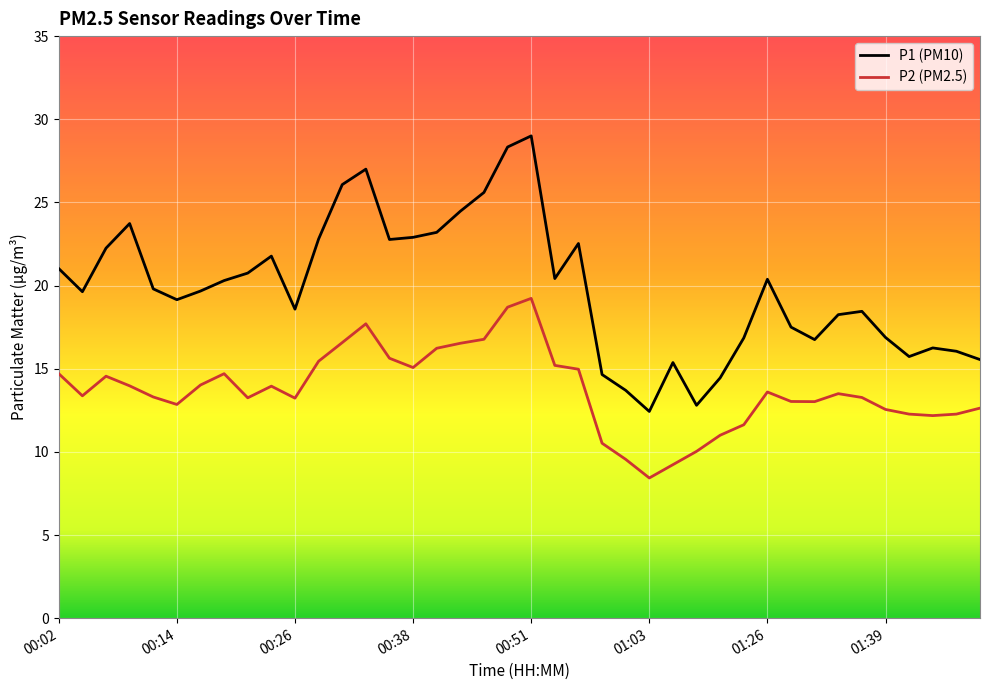

What is the difference between the maximum and minimum values in the P1 (PM10) series?

16.6